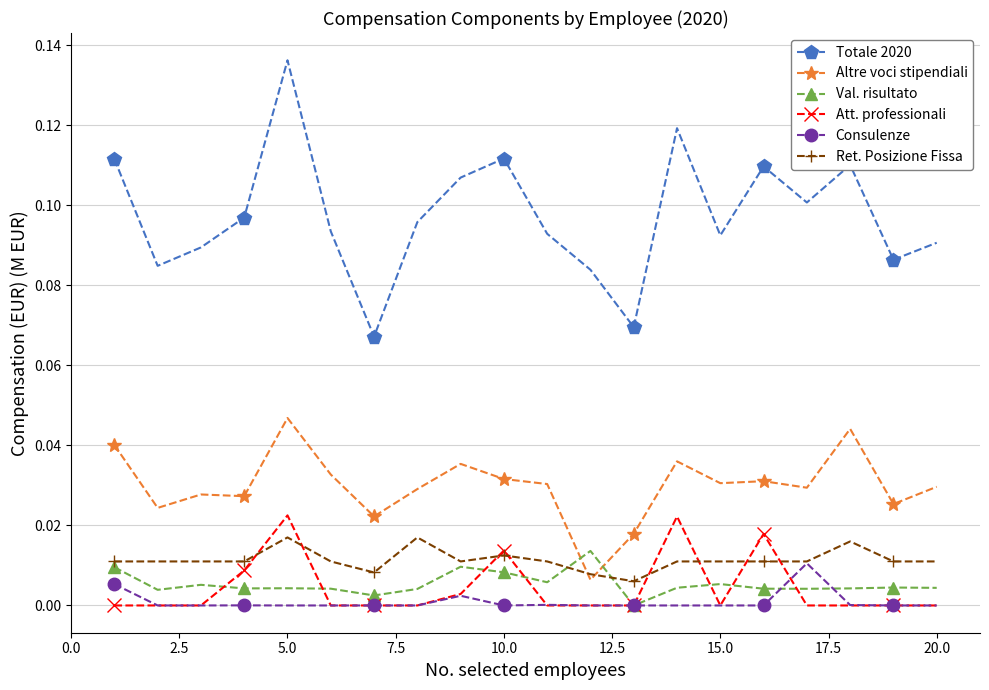

True or false: Totale 2020 and Att. professionali cross at least once.

False